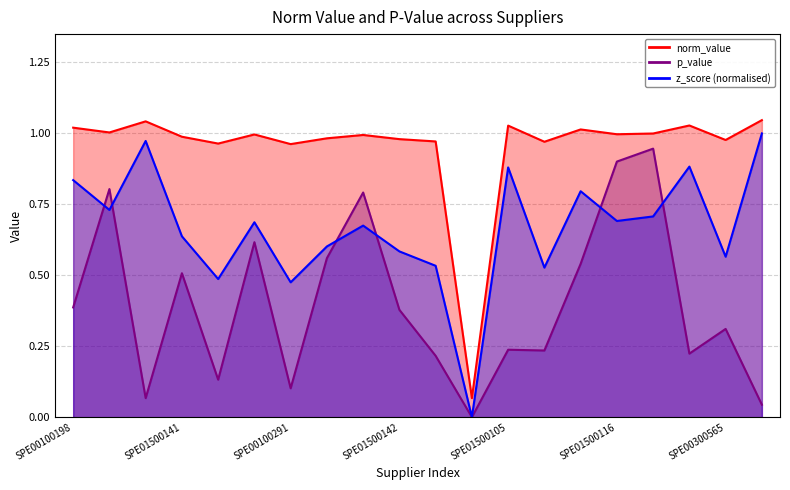

How many lines are shown in the chart?

2